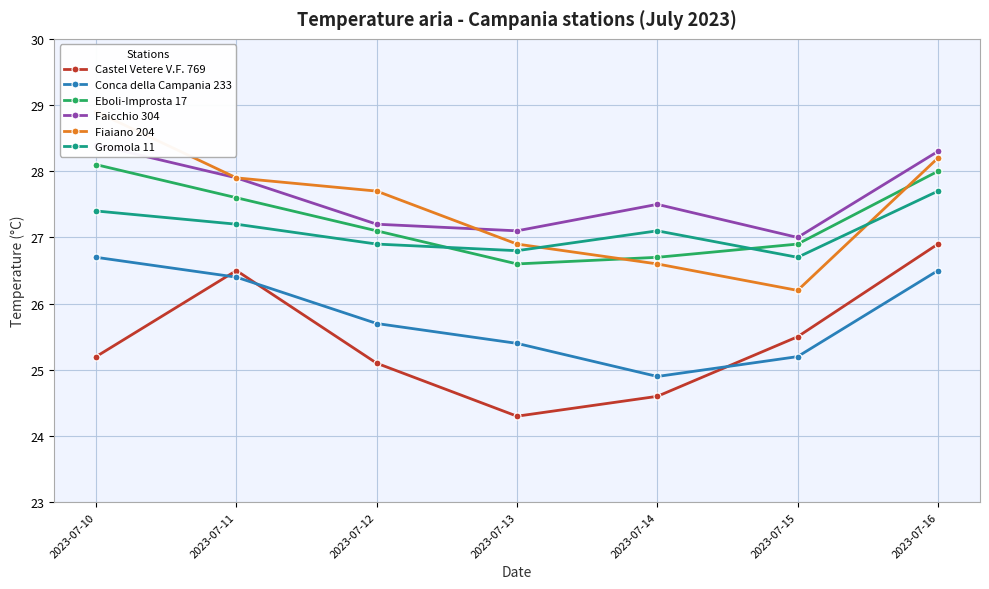

What is the average value of the Faicchio 304 series?

27.6